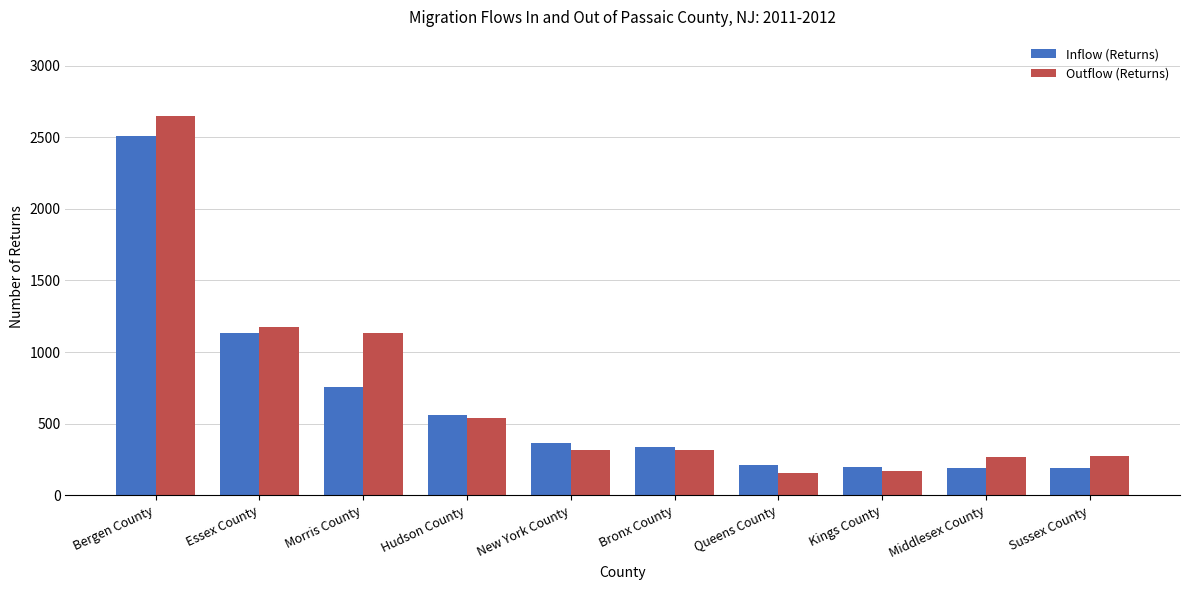

Count the number of categories in the chart.

10